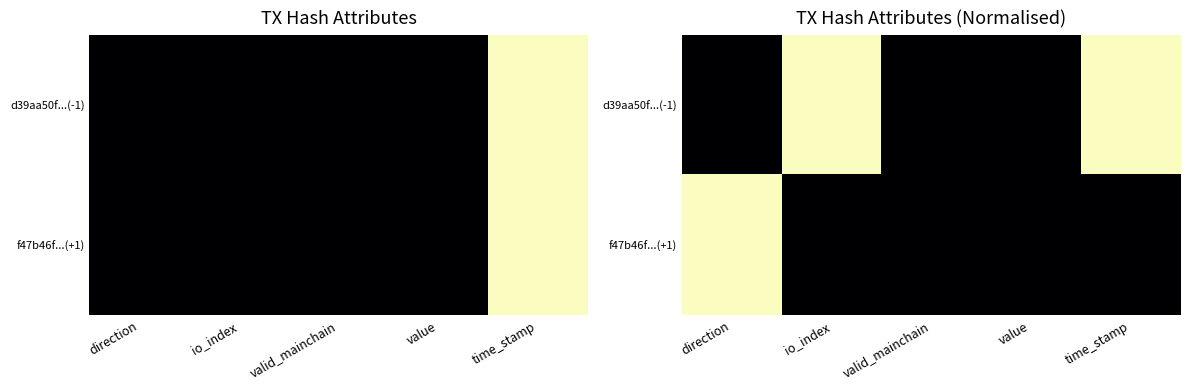

Is it true that d39aa50f...(-1) equals -1 at direction?

False